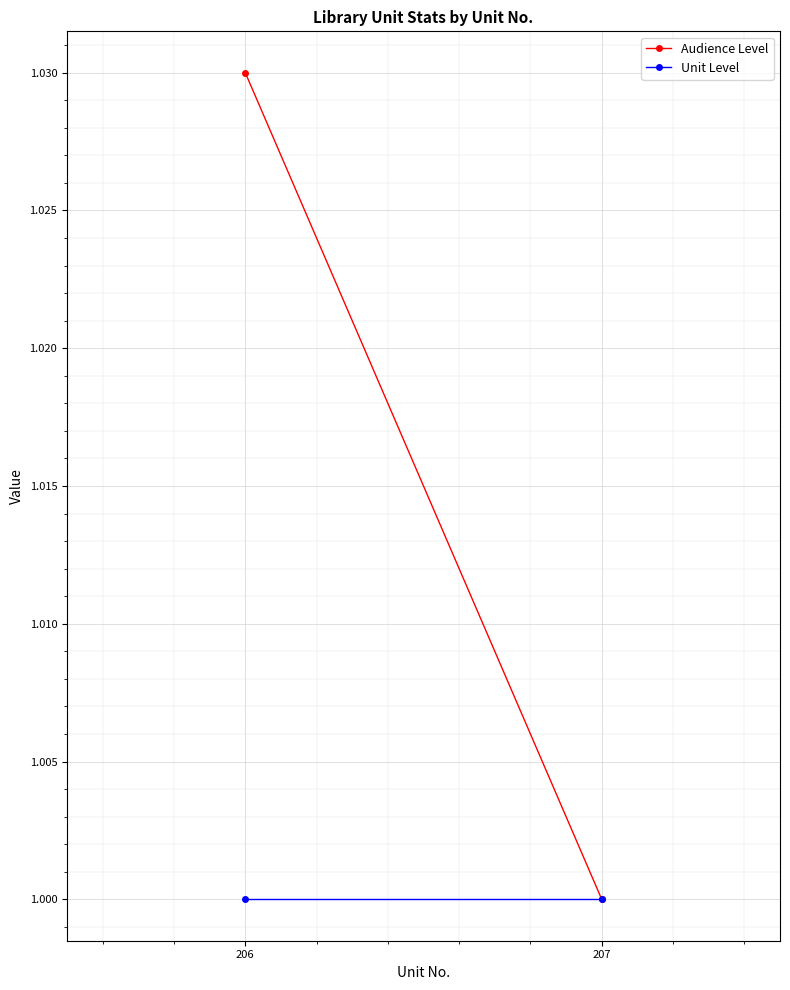

Which label corresponds to the largest value in the chart?

206